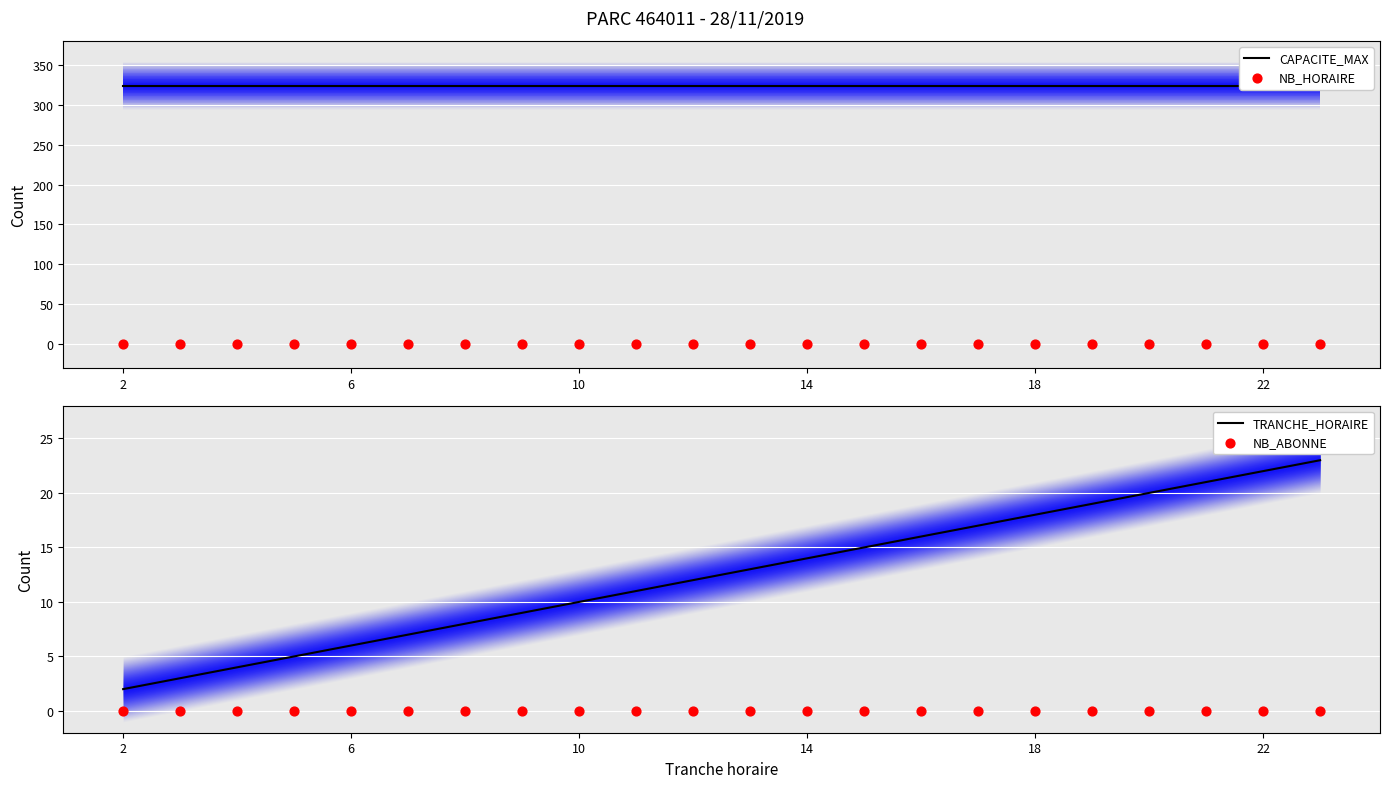

Which series reaches the minimum Y coordinate?

NB_HORAIRE